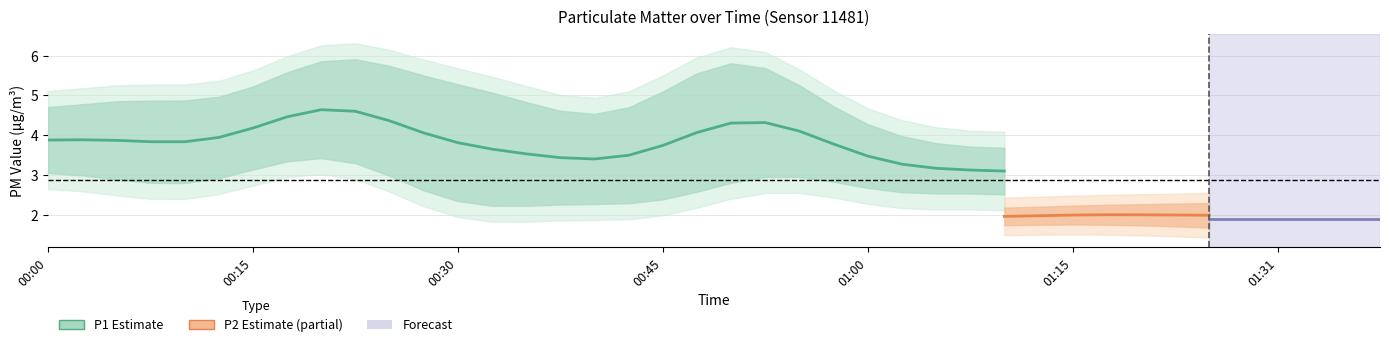

At which label is P1 closest to 4?

00:00